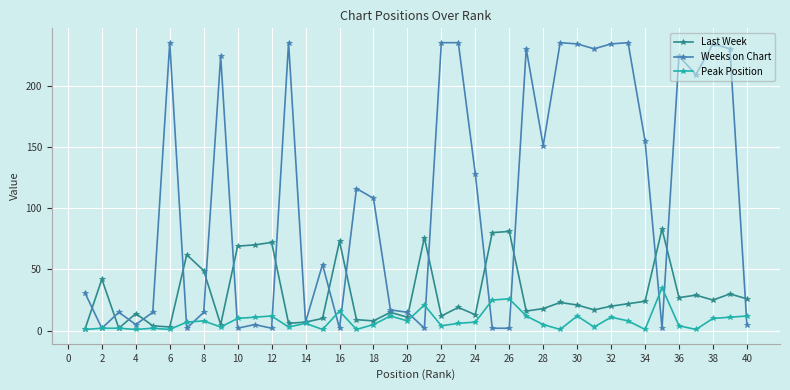

How many lines are shown in the chart?

3